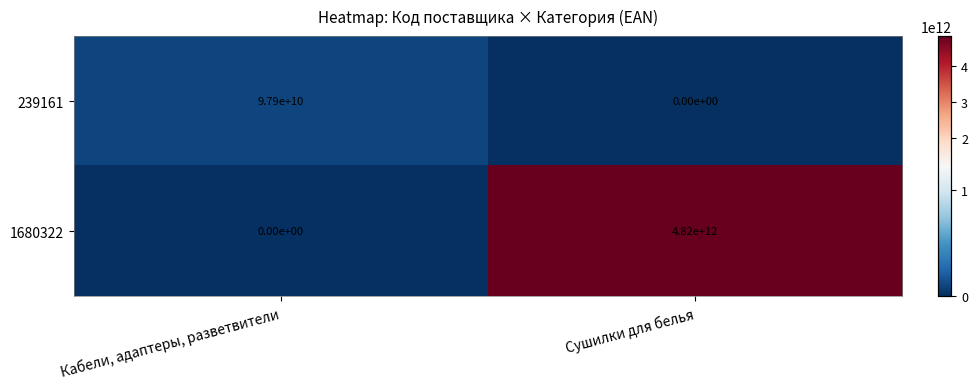

True or false: 1680322 has a value of 0 at Кабели, адаптеры, разветвители.

True